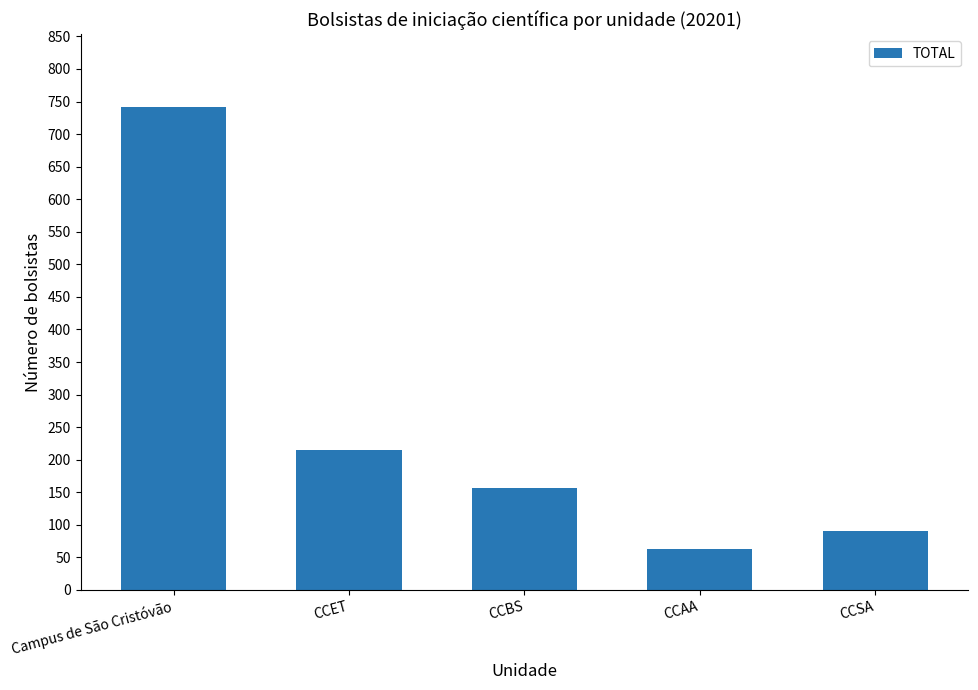

What is the change in value from CCET to CCSA?

-125